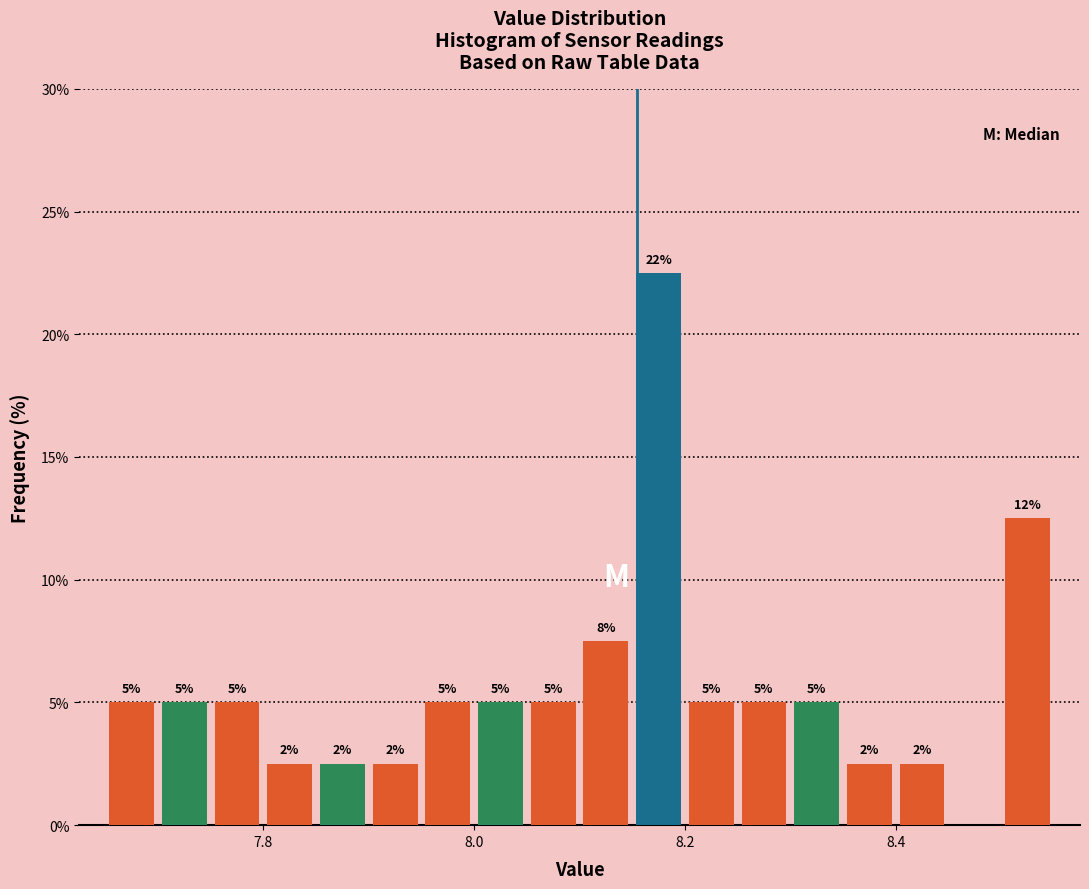

Read against the x-axis, roughly where is the centre of the tallest bar?

8.18